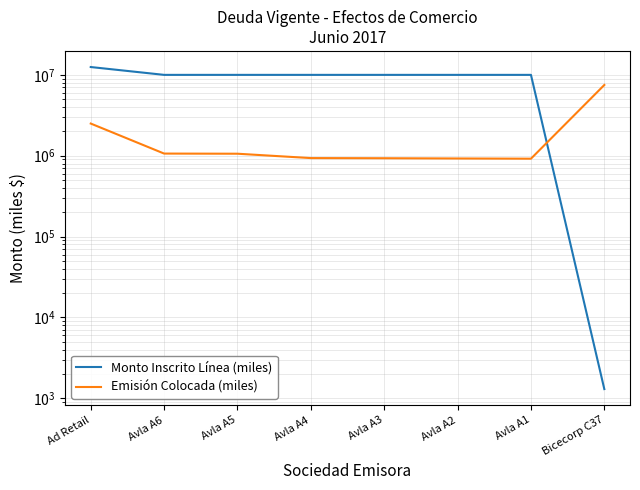

Between Avla A5 and Avla A4, which is larger?

Avla A5